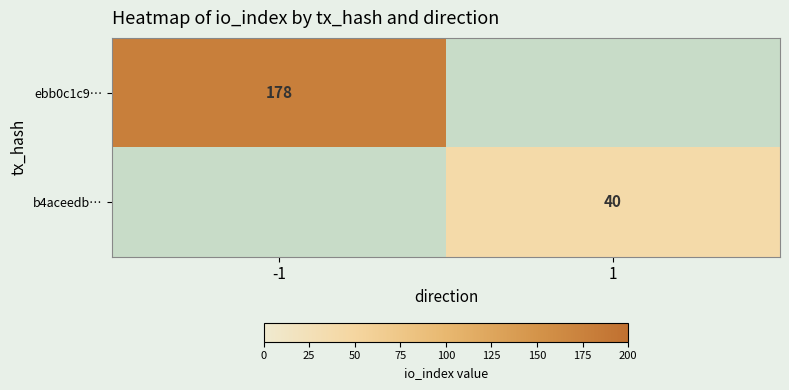

The ebb0c1c9… series shows 268 at -1. True or false?

False